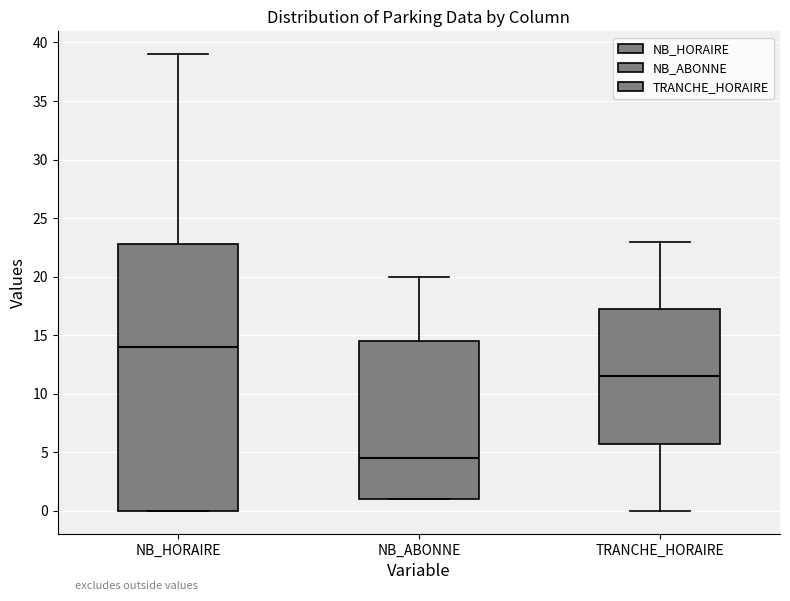

Where is the lower edge of the box for NB_ABONNE on the y-axis? The values are not printed on the chart, so give them approximately, as read against the axis.

1.0